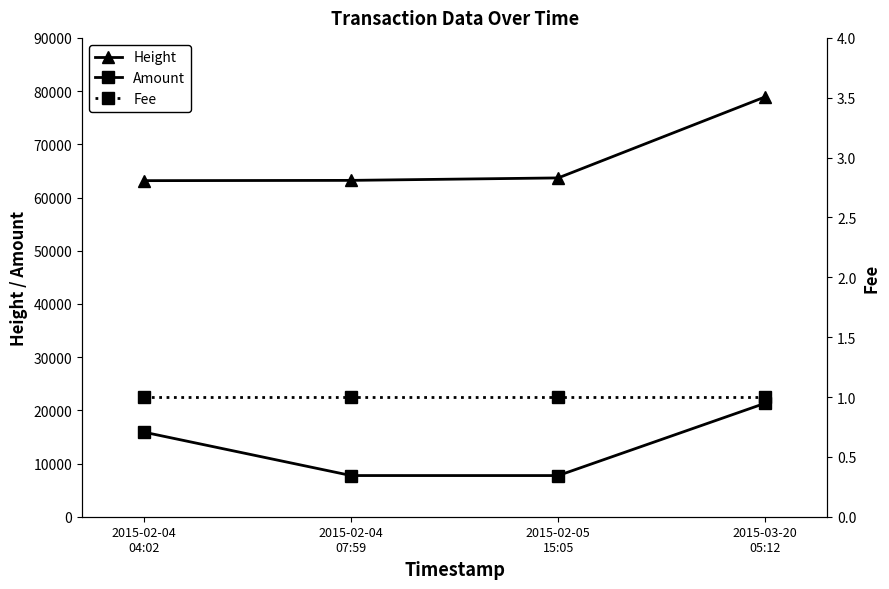

Rank the series by their average value, from highest to lowest.

Height, Amount, Fee